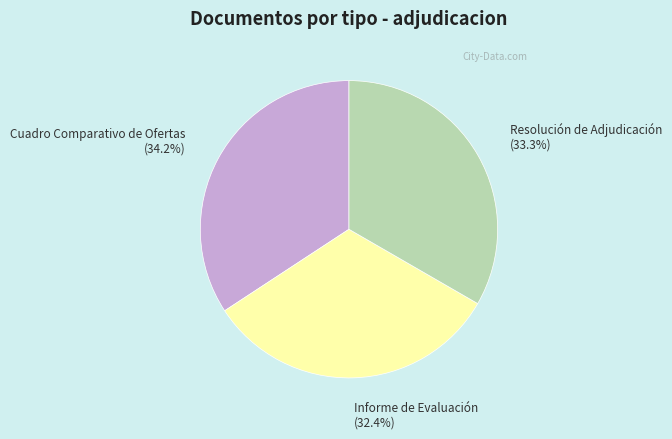

What is the ratio of the value at Cuadro Comparativo de Ofertas to the value at Informe de Evaluación?

1.1